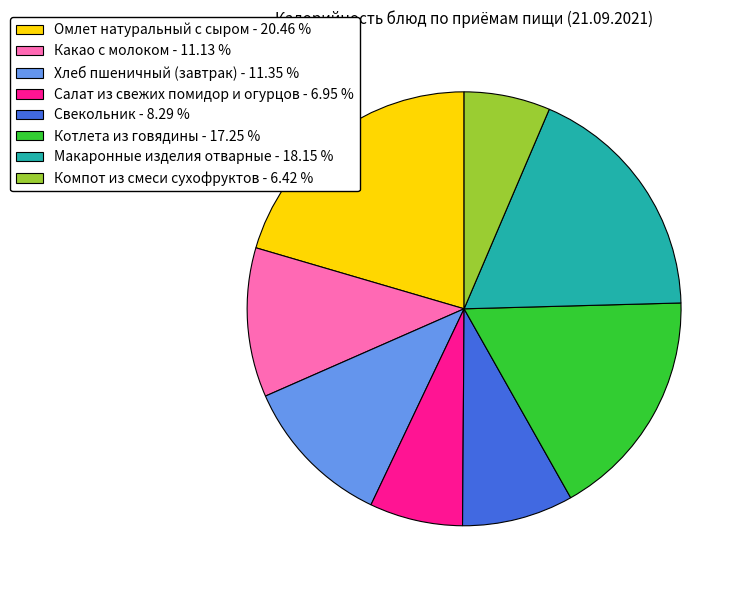

Does Котлета из говядины - 17.25 % account for over 50% of the chart?

No